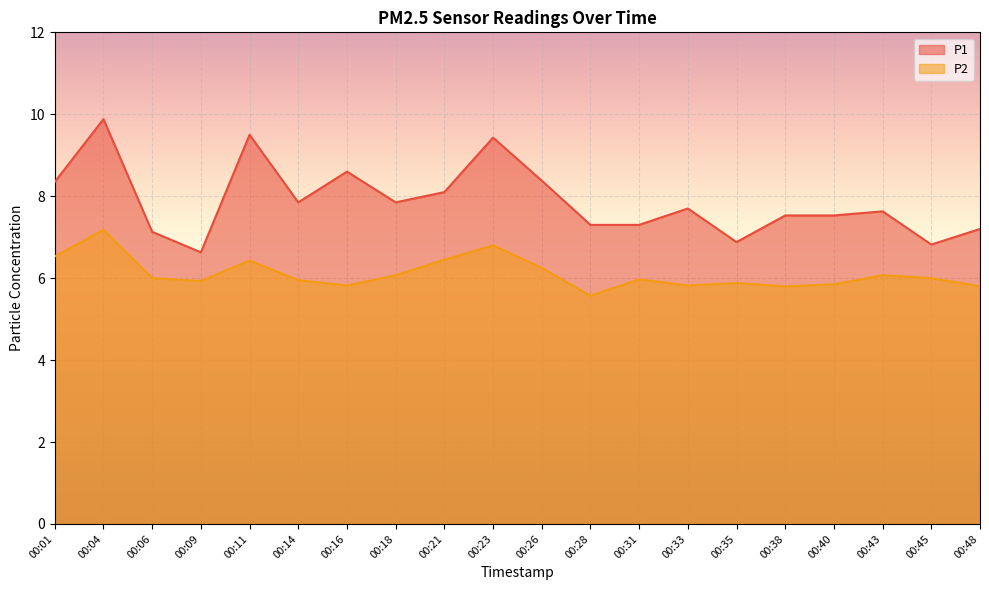

What is the total value across all series at 00:11?

15.9